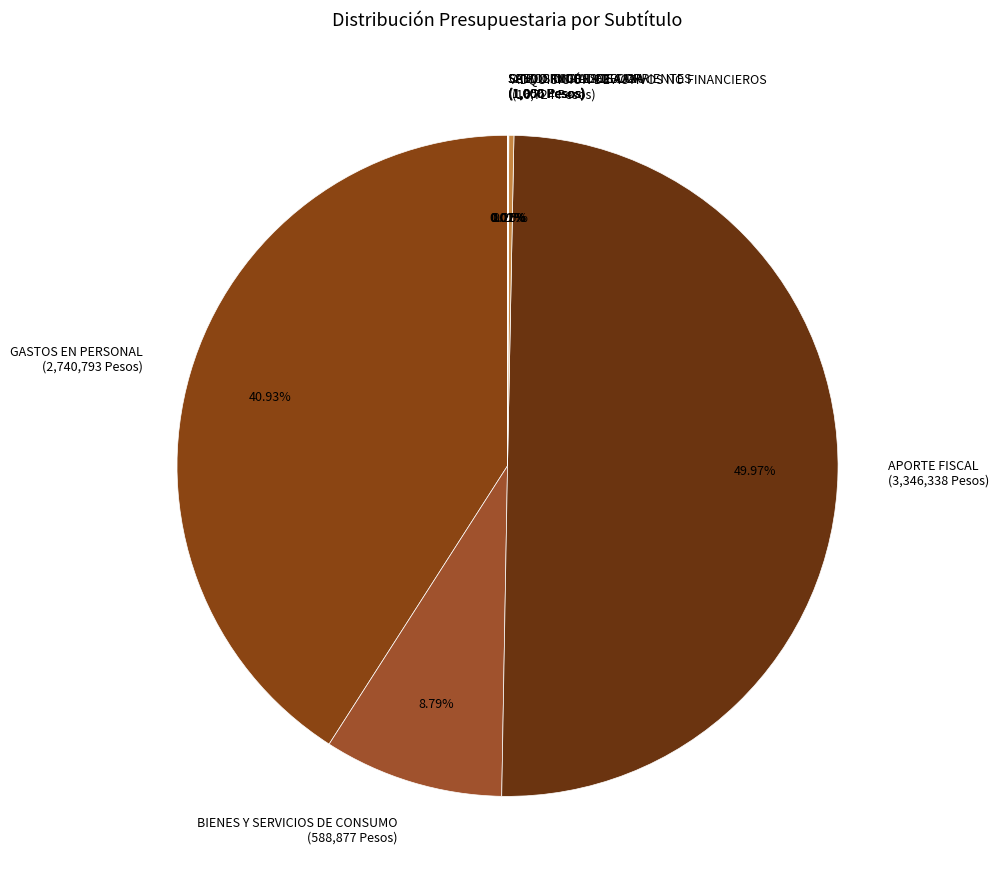

Which has a higher value, BIENES Y SERVICIOS DE CONSUMO (588,877 Pesos) or GASTOS EN PERSONAL (2,740,793 Pesos)?

GASTOS EN PERSONAL (2,740,793 Pesos)